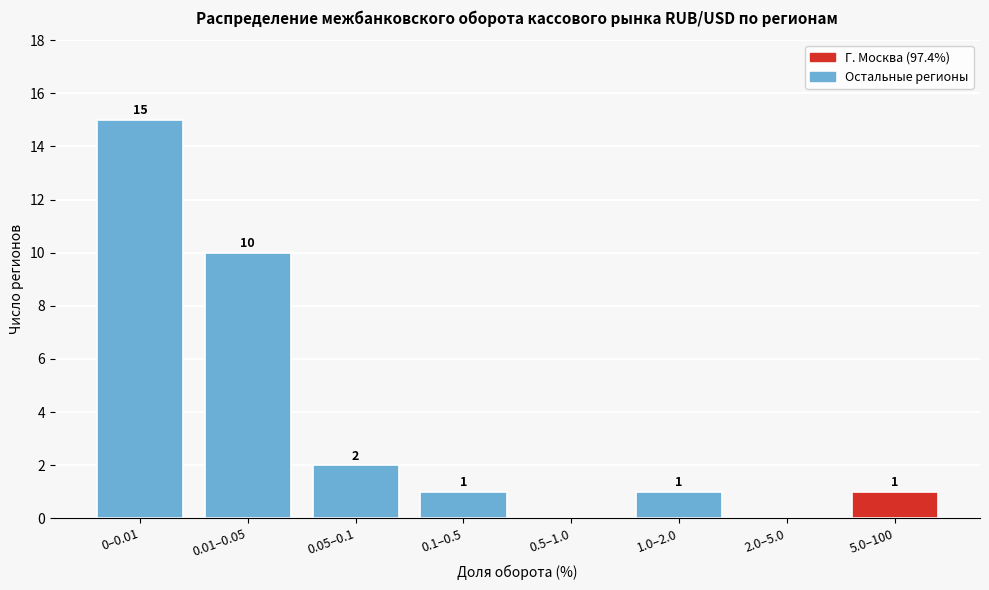

Reading left to right, list all the values displayed in this chart.

0–0.01=15	0.01–0.05=10	0.05–0.1=2	0.1–0.5=1	0.5–1.0=0	1.0–2.0=1	2.0–5.0=0	5.0–100=1